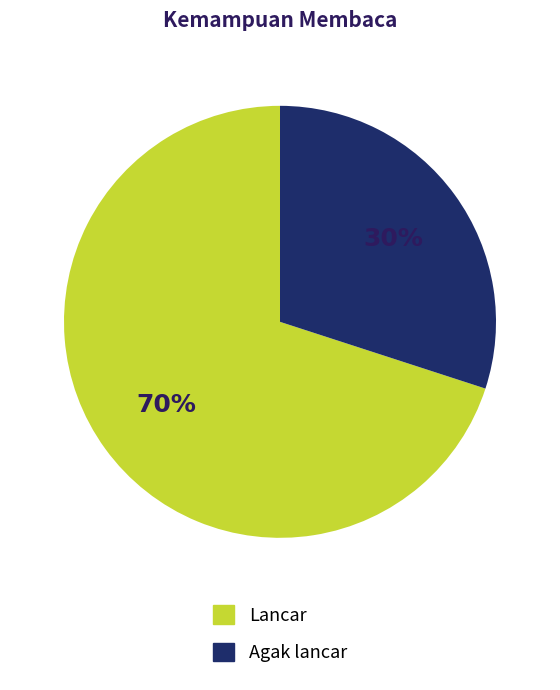

To the nearest percent, what is the average slice percentage?

50%